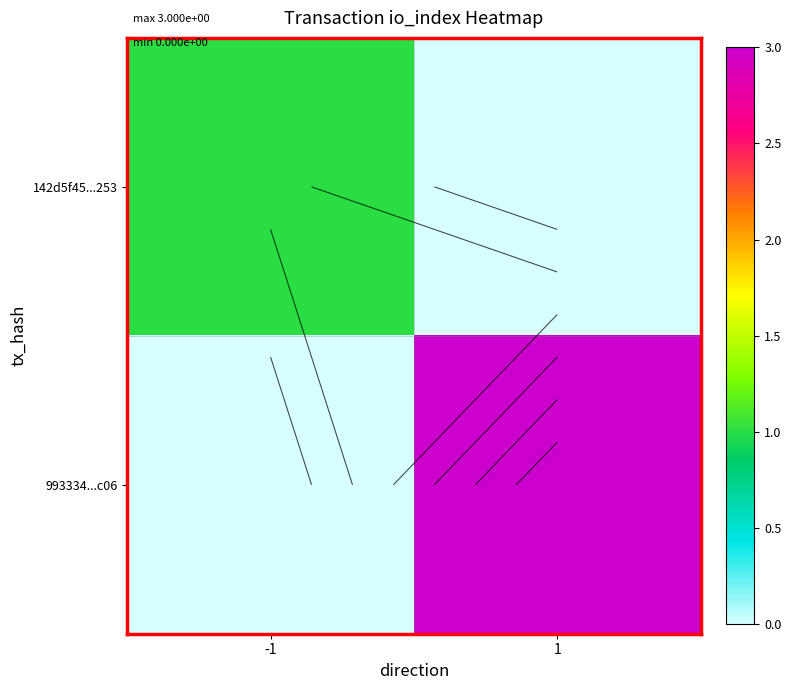

What is the spread (max minus min) of values at 1?

3